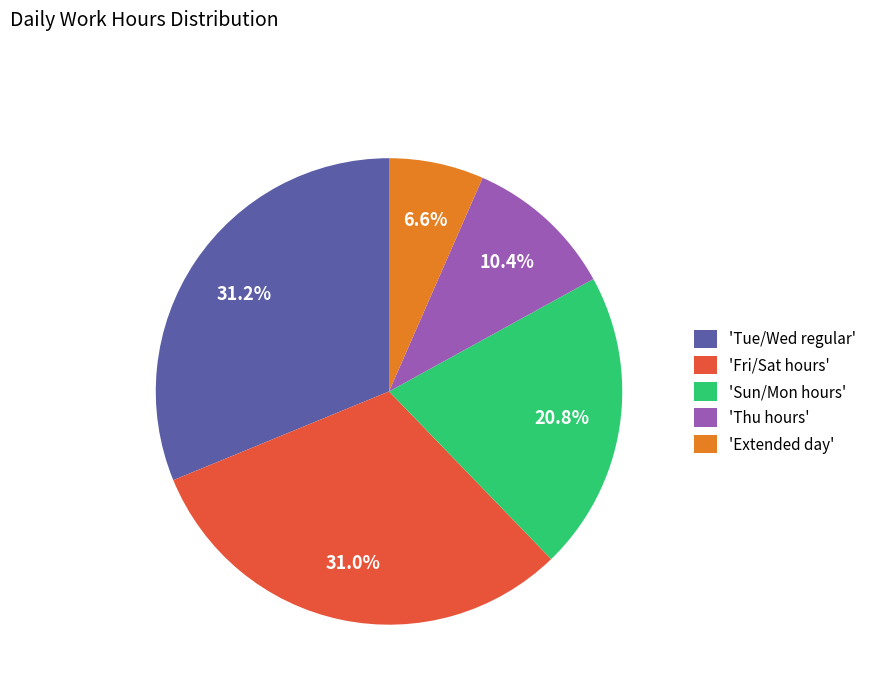

What is the total percentage of 'Fri/Sat hours' and 'Extended day'?

37.6%